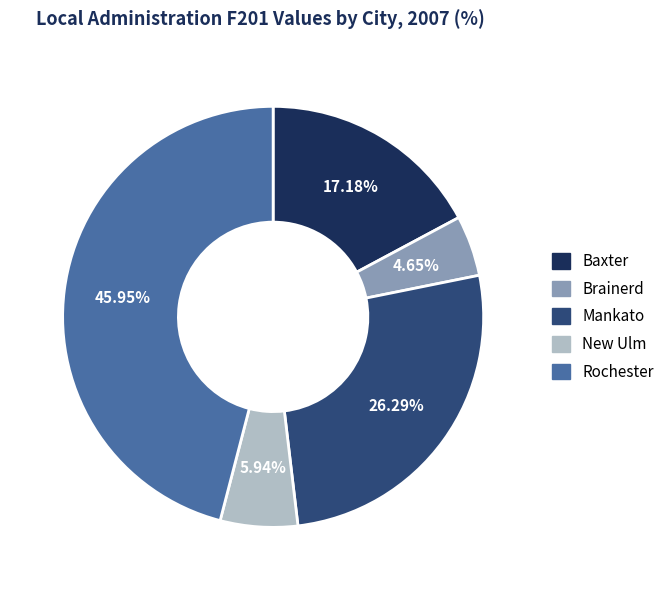

Is Mankato the majority of the pie?

No